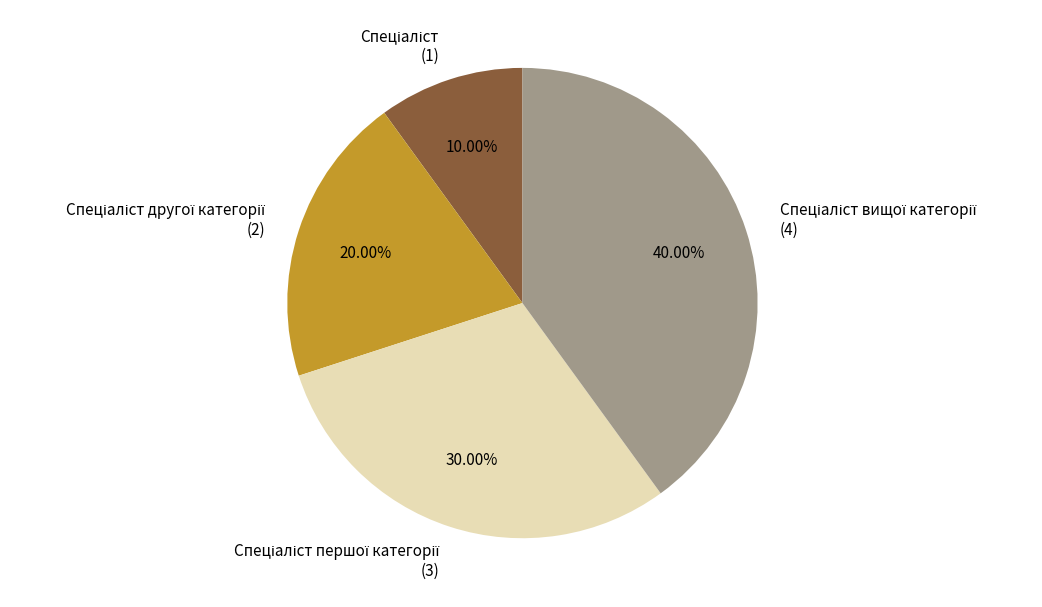

Count the number of slices in the pie.

4